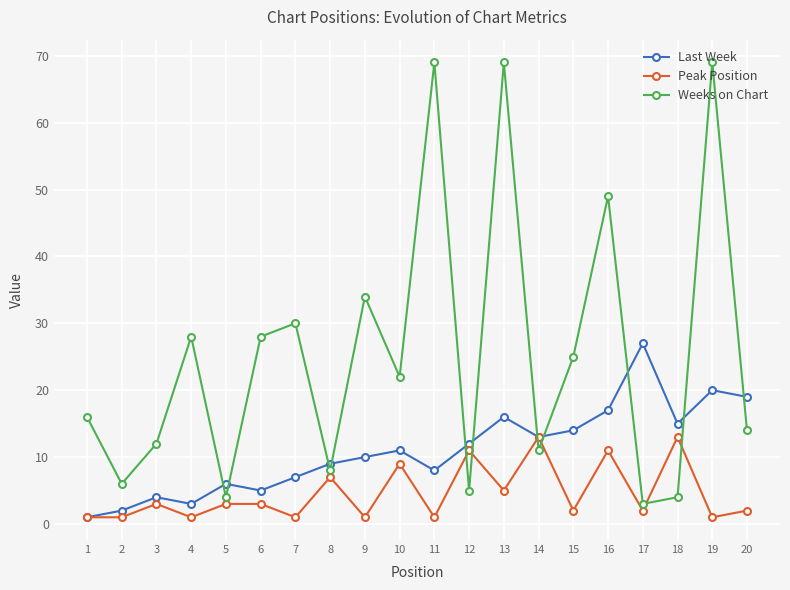

Does the chart have visible grid lines?

Yes